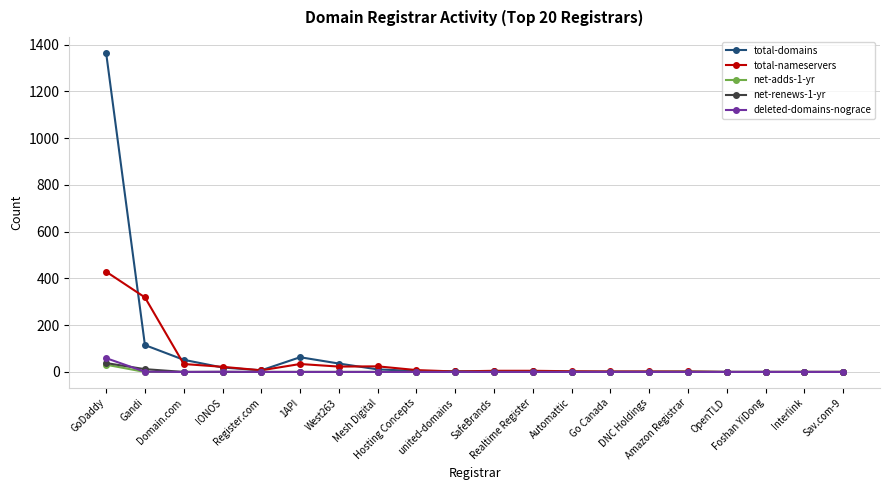

What is the highest value of the total-nameservers series?

429